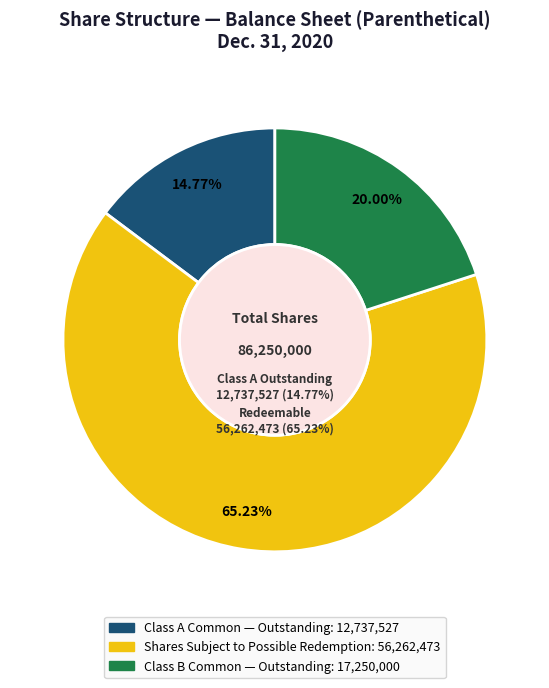

To the nearest percent, what portion does Common stock, outstanding (Class B) represent?

20%